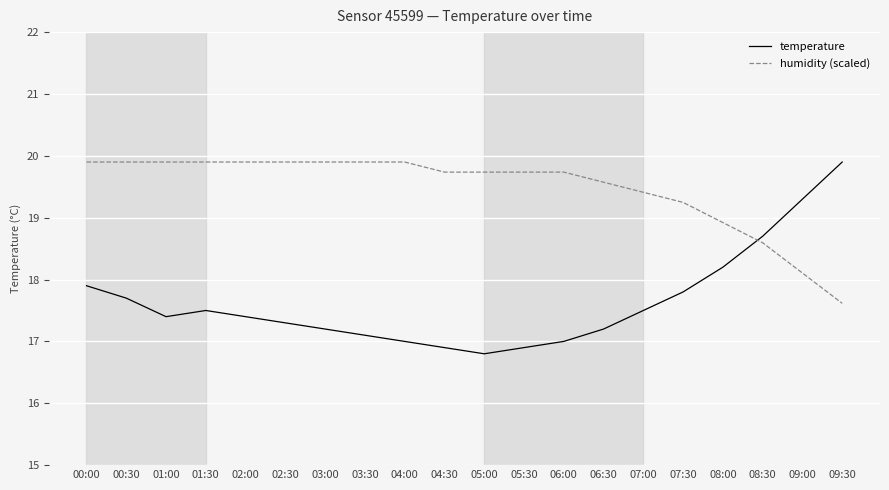

What are all the series names shown in the legend?

temperature, humidity (scaled)